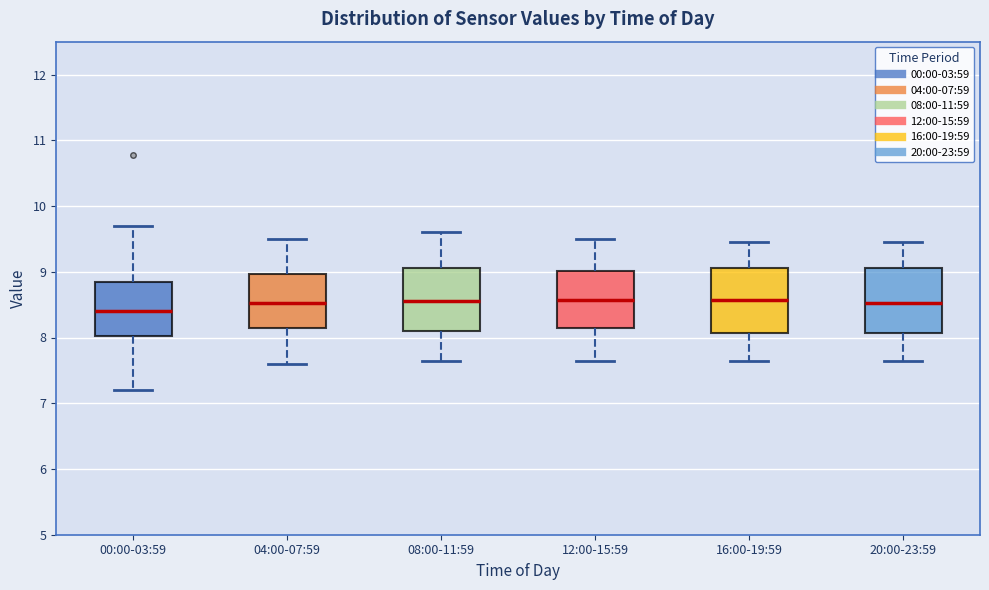

Where does the upper whisker of the box for 12:00-15:59 end on the y-axis? The values are not printed on the chart, so give them approximately, as read against the axis.

9.5